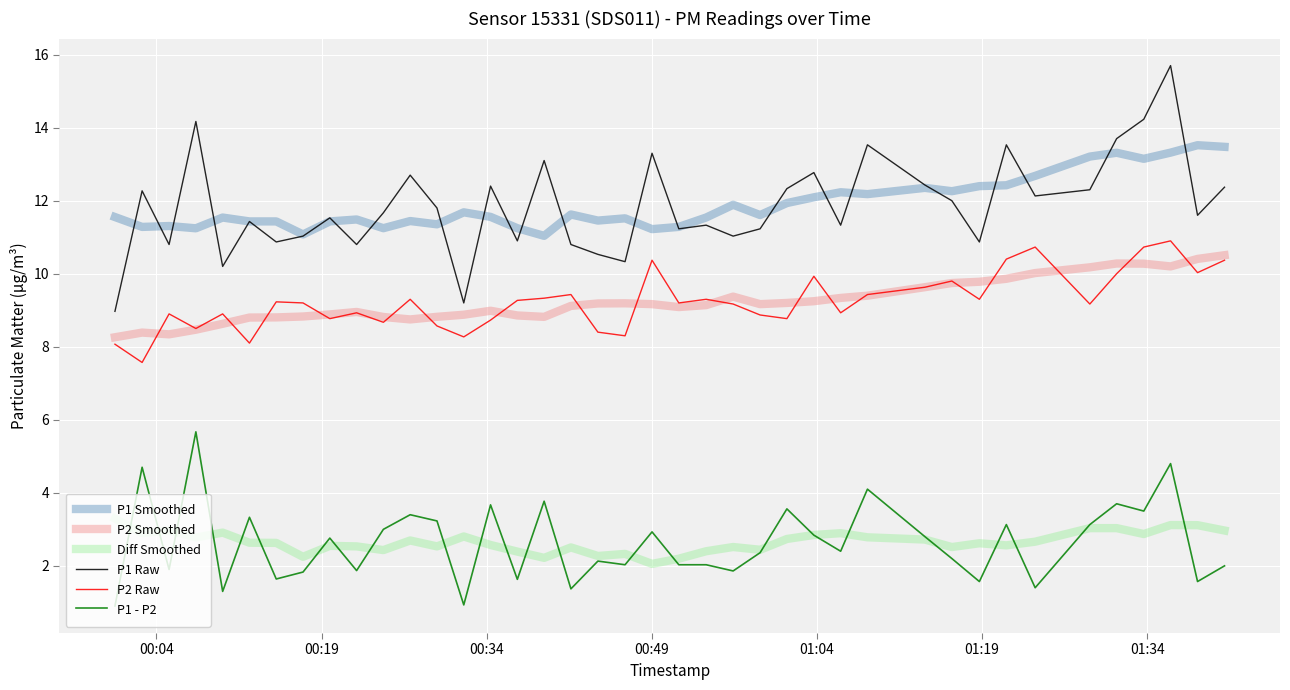

What is the minimum value shown in the chart?

0.9